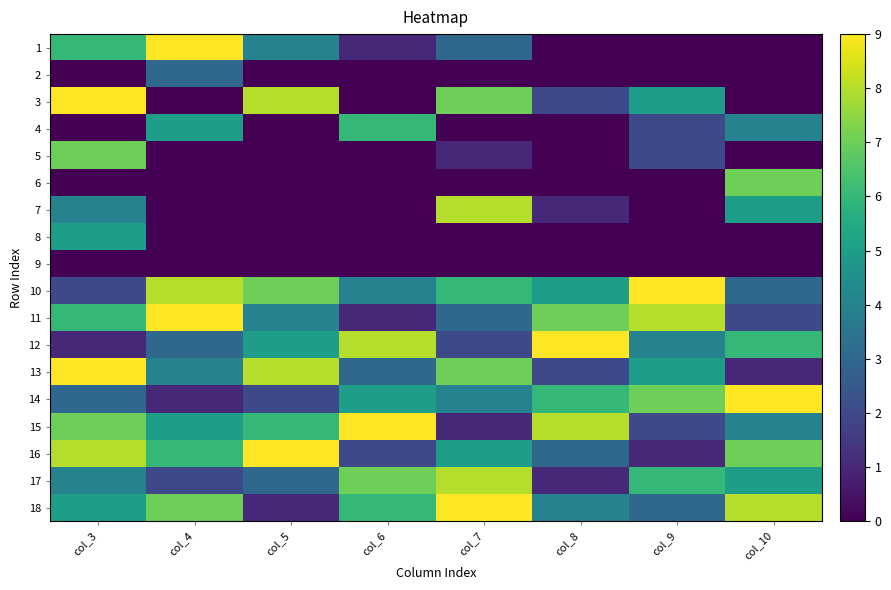

At how many categories does at least one series exceed 1?

8